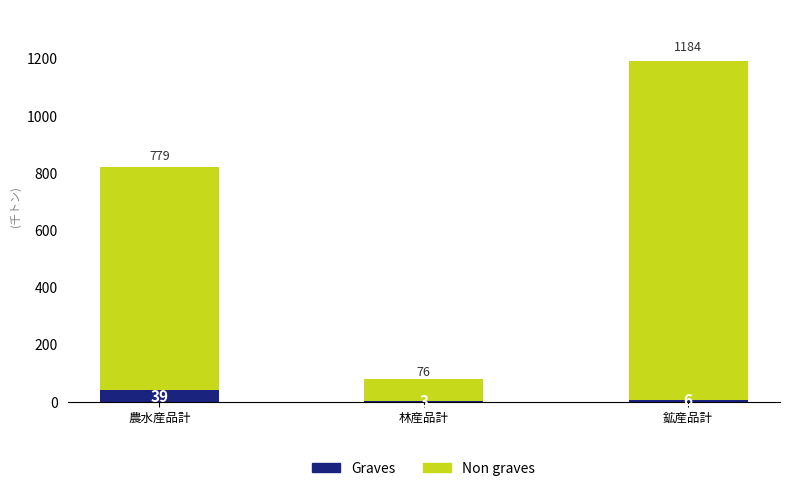

The Graves series shows 39.5 at 農水産品計. True or false?

True